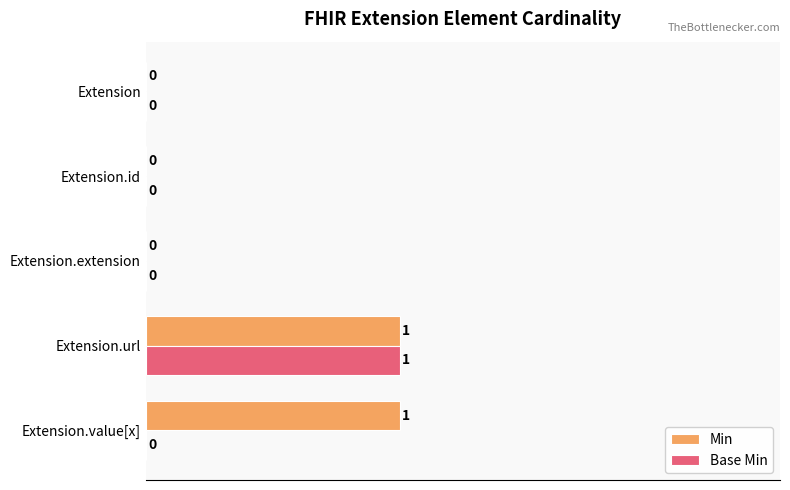

How many positive values does the Min series have?

2